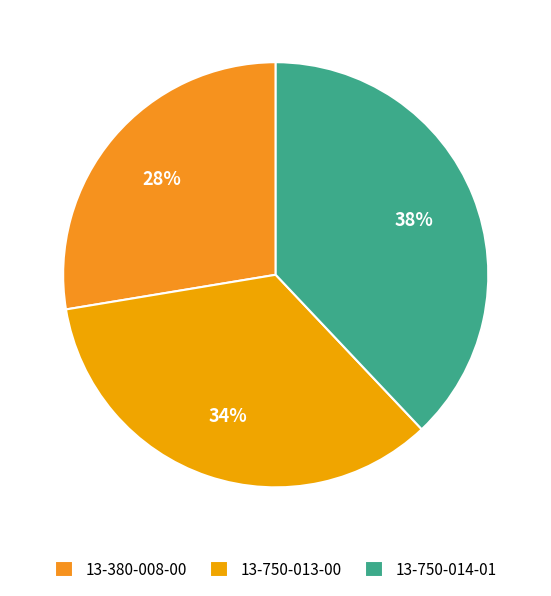

Count the number of slices in the pie.

3